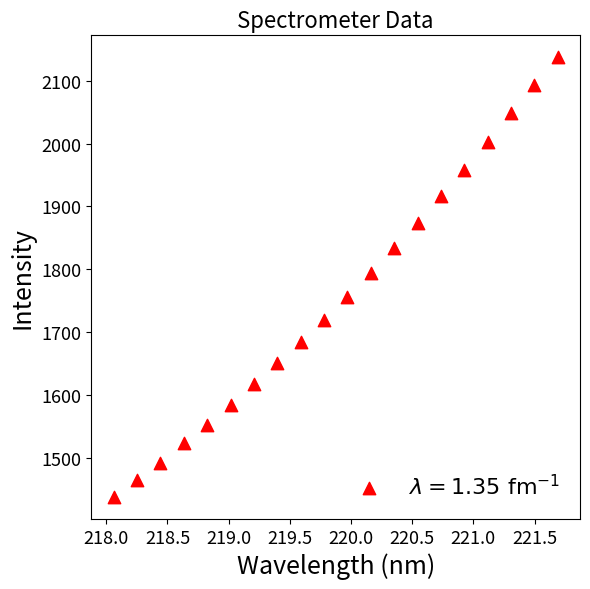

What is the range of Y values (max minus min)?

699.6